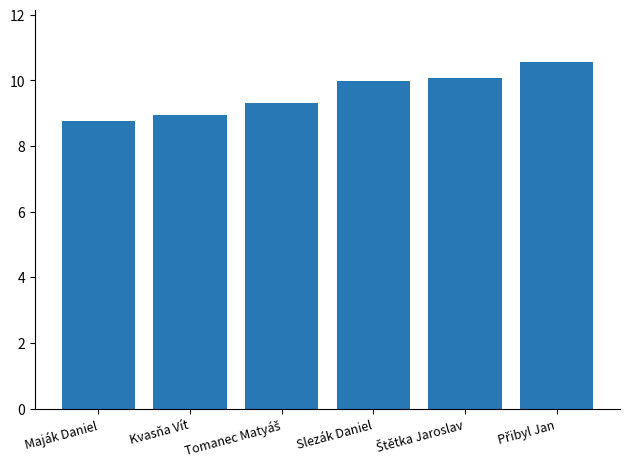

What position from the left is Slezák Daniel?

4